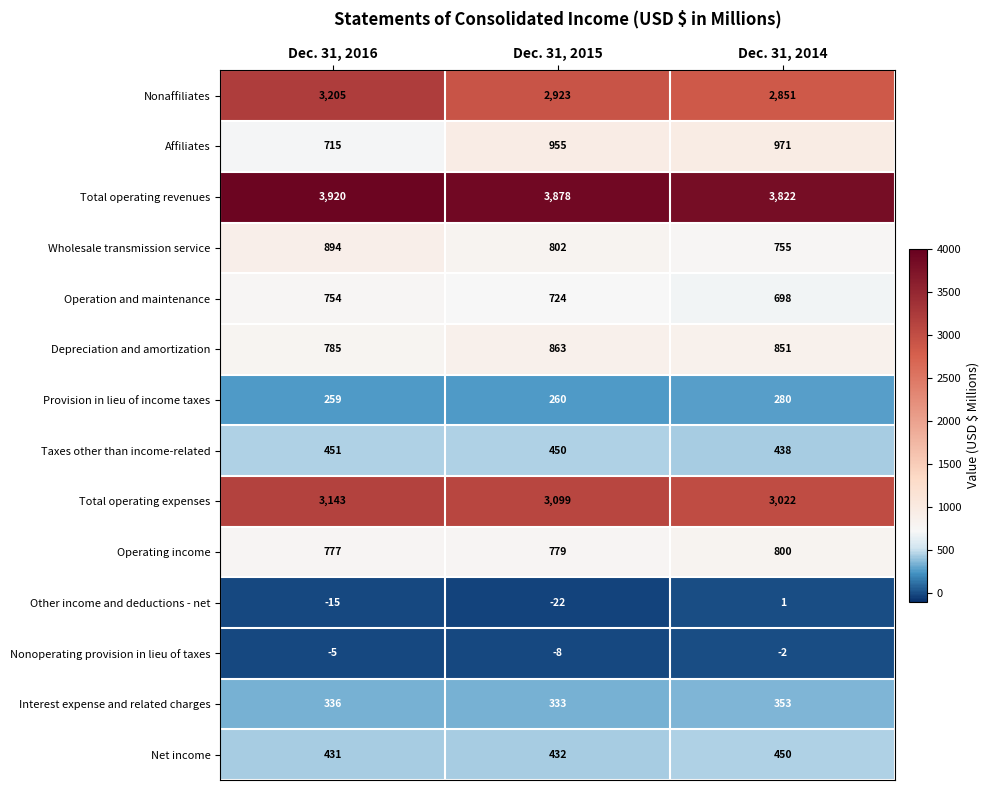

What is the sum of the Nonaffiliates values at Dec. 31, 2014 and Dec. 31, 2016?

6056